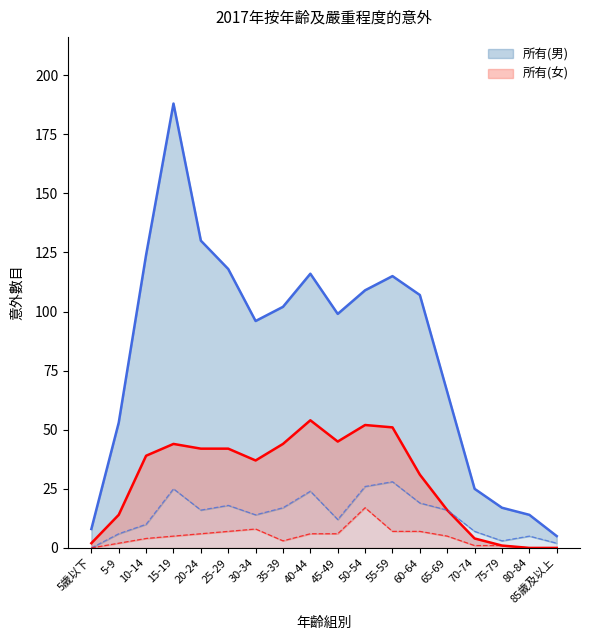

True or false: 所有(男) and 嚴重(女) cross at least once.

False